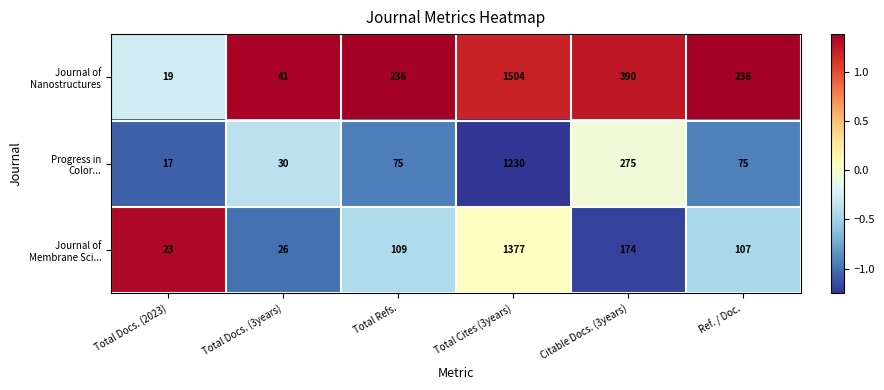

What is the minimum value shown in the chart?

17